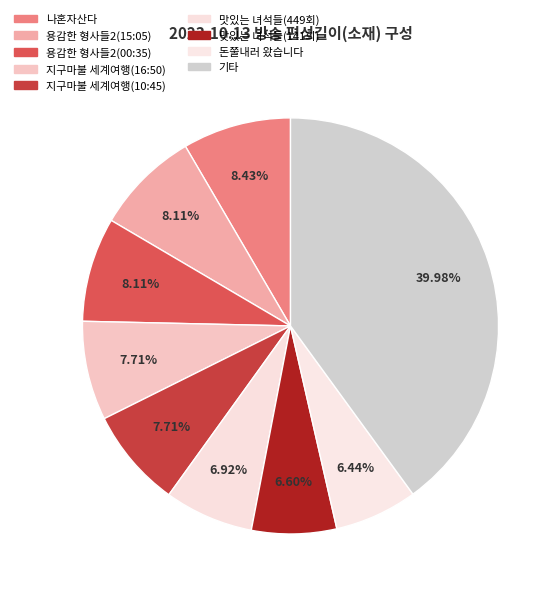

What percentage is NOT represented by 맛있는 녀석들(141회)?

93.4%